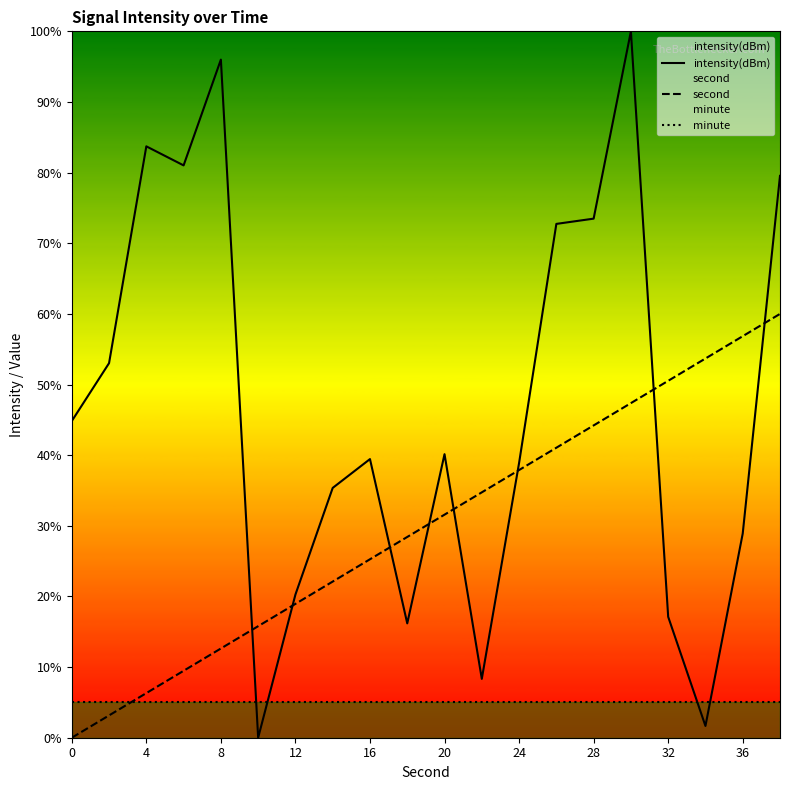

What is the maximum value shown in the chart?

100.0